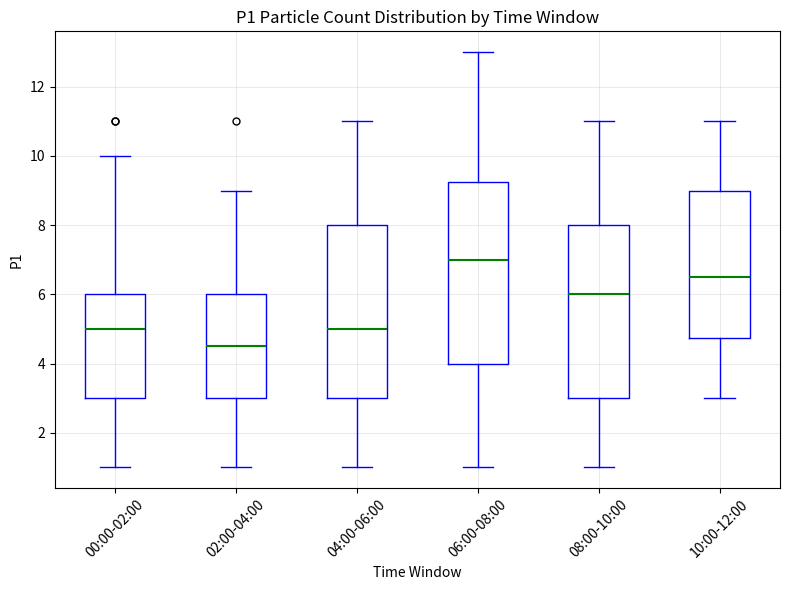

Reading left to right, read every box against the y-axis: the position of its median line, the range the box covers, and the ends of its whiskers. The values are not printed on the chart, so give them approximately, as read against the axis.

00:00-02:00: median 5.0, box 3.0 to 6.0, whiskers 1.0 to 10.0
02:00-04:00: median 4.6, box 3.0 to 6.0, whiskers 1.0 to 9.0
04:00-06:00: median 5.0, box 3.0 to 8.0, whiskers 1.0 to 11.0
06:00-08:00: median 7.0, box 4.0 to 9.2, whiskers 1.0 to 13.0
08:00-10:00: median 6.0, box 3.0 to 8.0, whiskers 1.0 to 11.0
10:00-12:00: median 6.6, box 4.8 to 9.0, whiskers 3.0 to 11.0